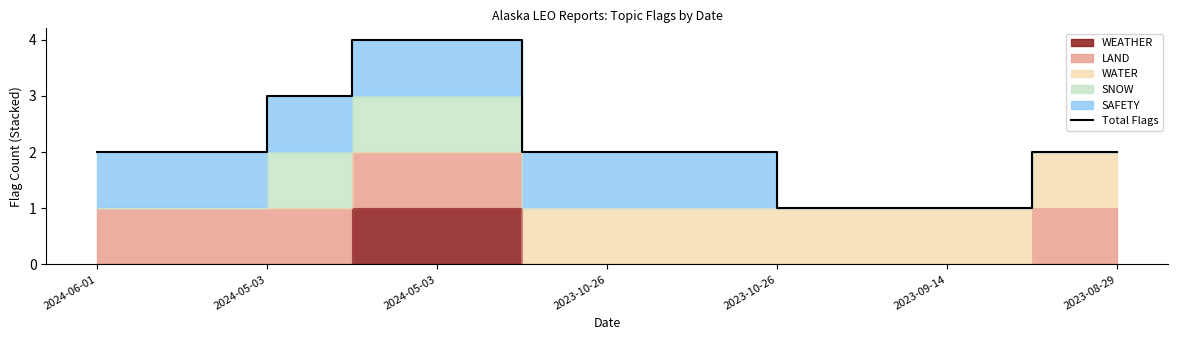

How many lines are shown in the chart?

1